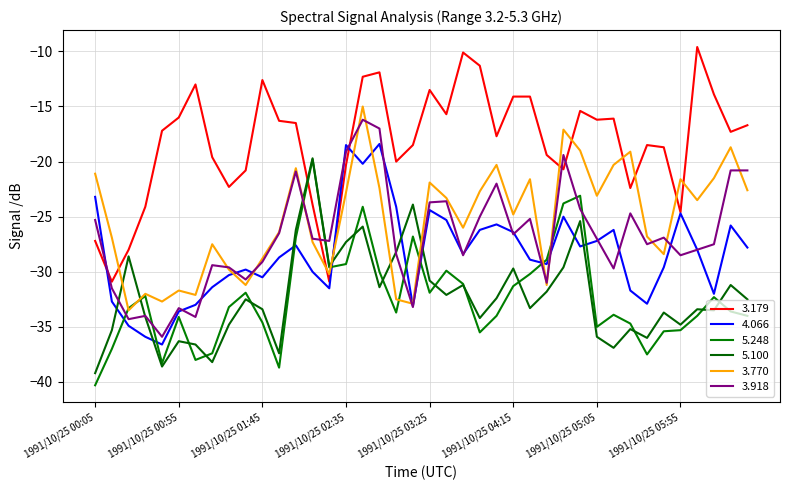

Count the number of data series in this chart.

6